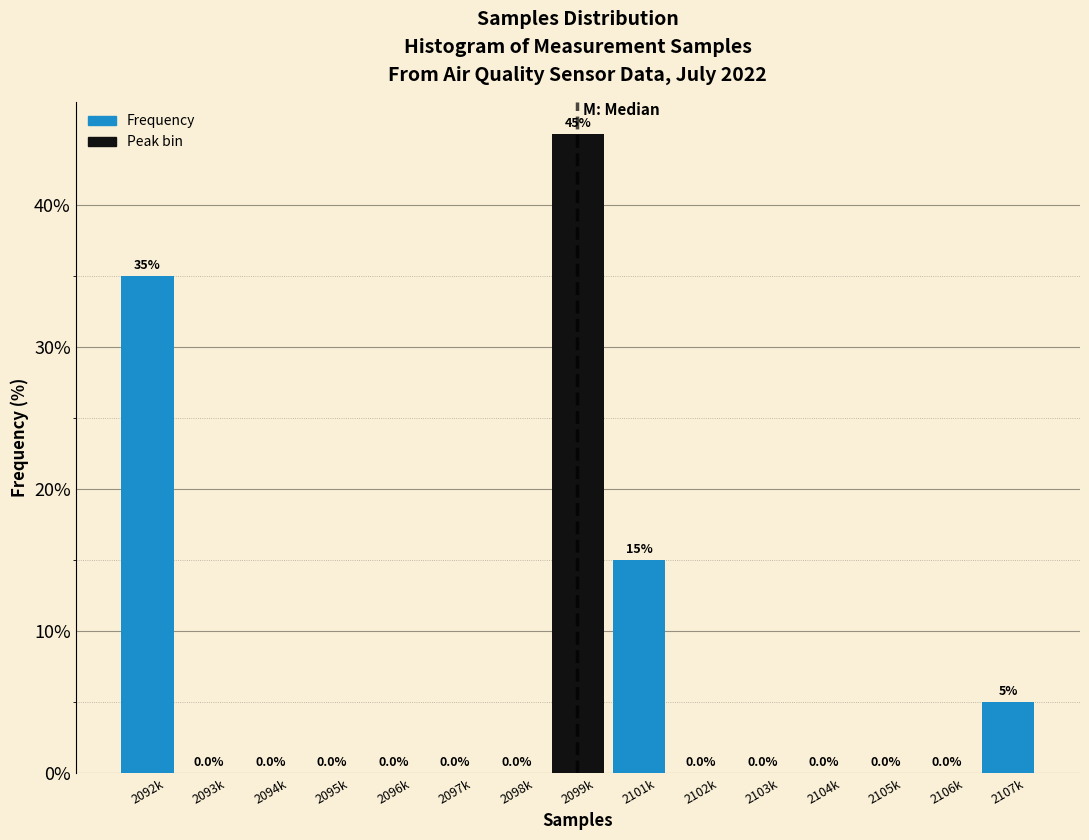

Reading right to left, extract all data points from this chart.

2107k=5	2106k=0	2105k=0	2104k=0	2103k=0	2102k=0	2101k=15	2099k=45	2098k=0	2097k=0	2096k=0	2095k=0	2094k=0	2093k=0	2092k=35